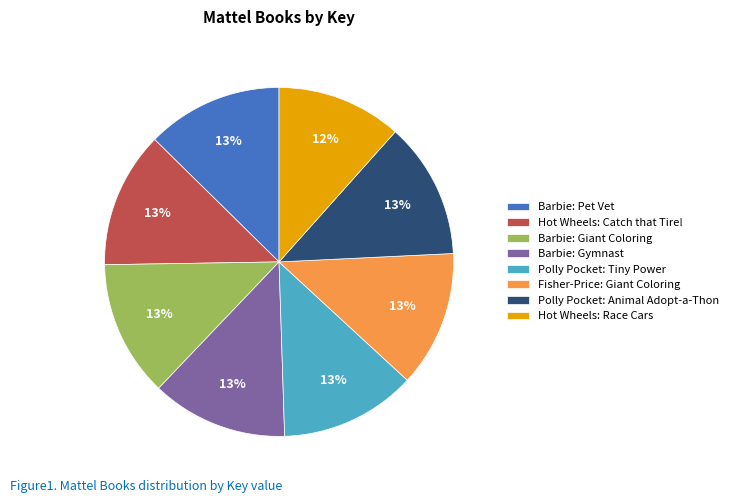

Is the sum of Hot Wheels: Catch that Tire! and Polly Pocket: Animal Adopt-a-Thon greater than half?

No